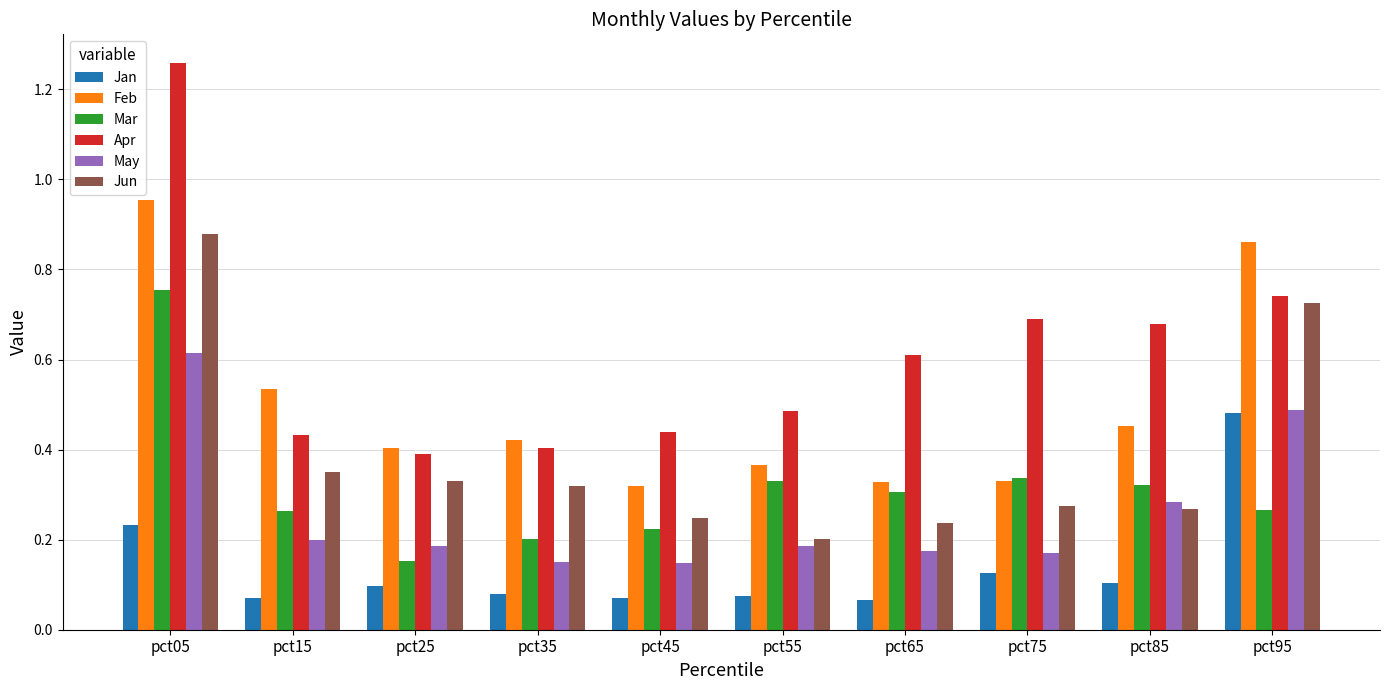

Where is Mar nearest to the value 0?

pct25